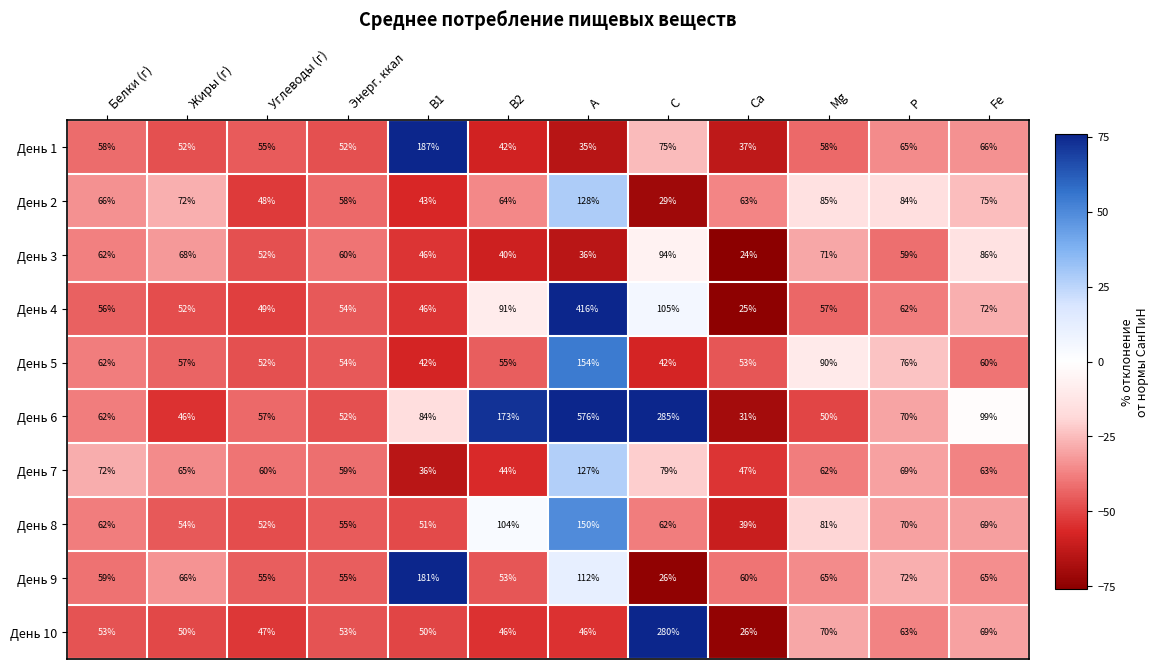

What is the maximum value shown in the chart?

576